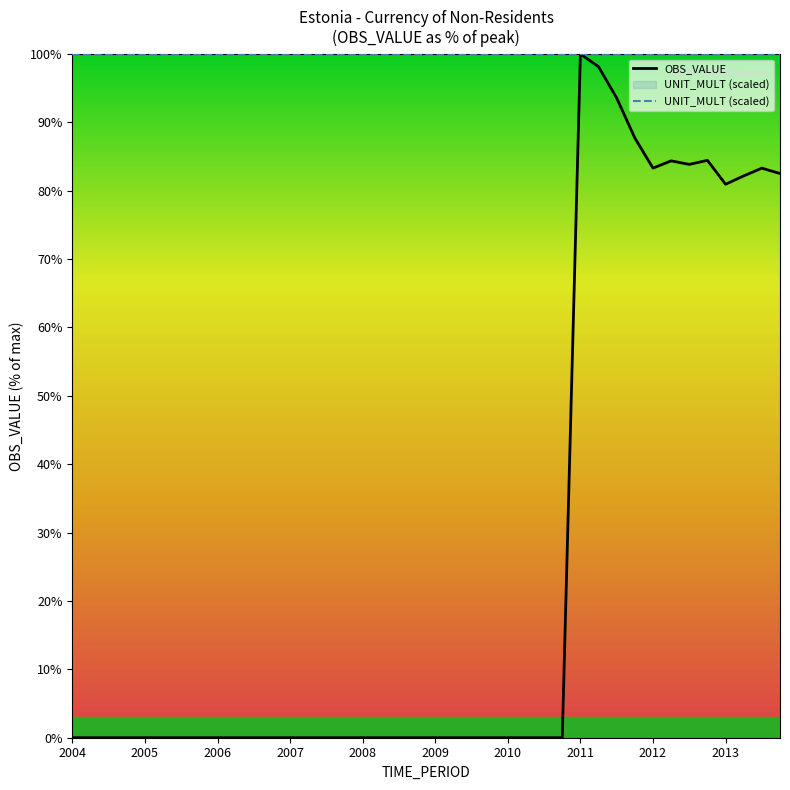

Is the value of OBS_VALUE at 13 greater than the value of UNIT_MULT (scaled) at 2013?

No